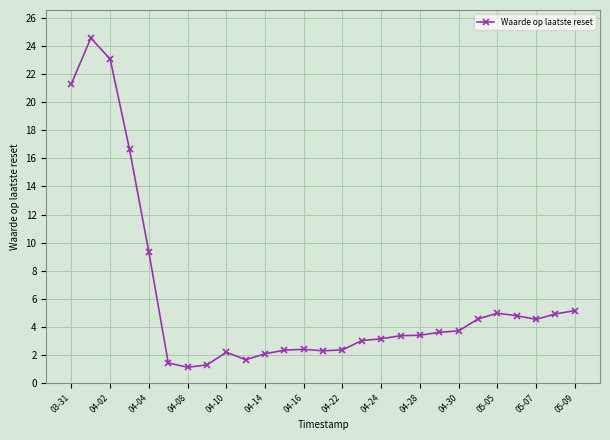

True or false: the data has more than 2 interior local peaks.

True